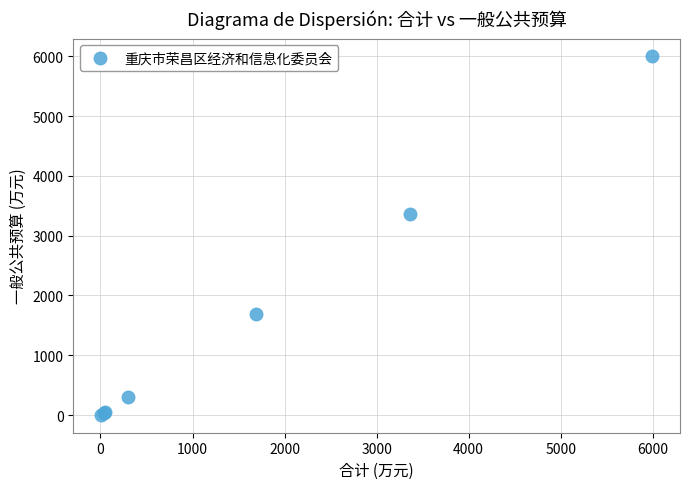

What Y value in the scatter plot is closest to 3000?

3360.1